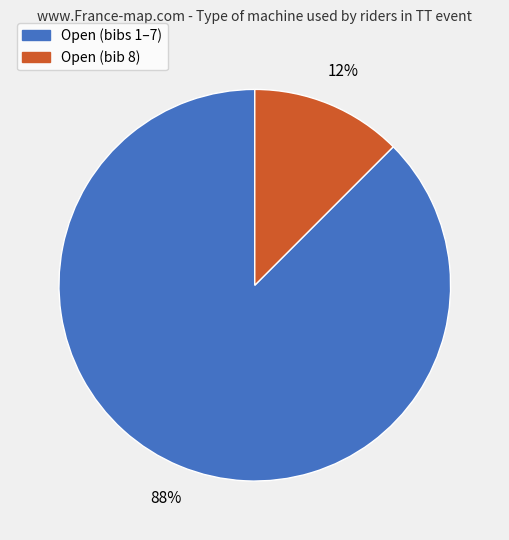

To the nearest percent, what is the average slice percentage?

50%